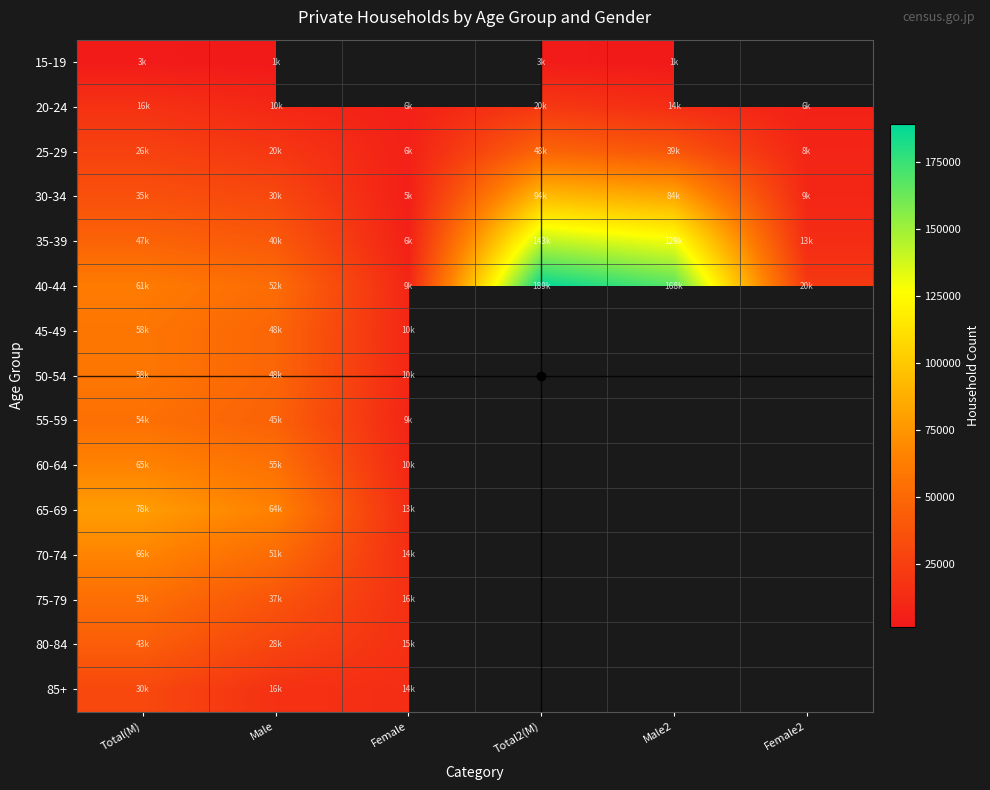

How many distinct data groups are displayed?

15